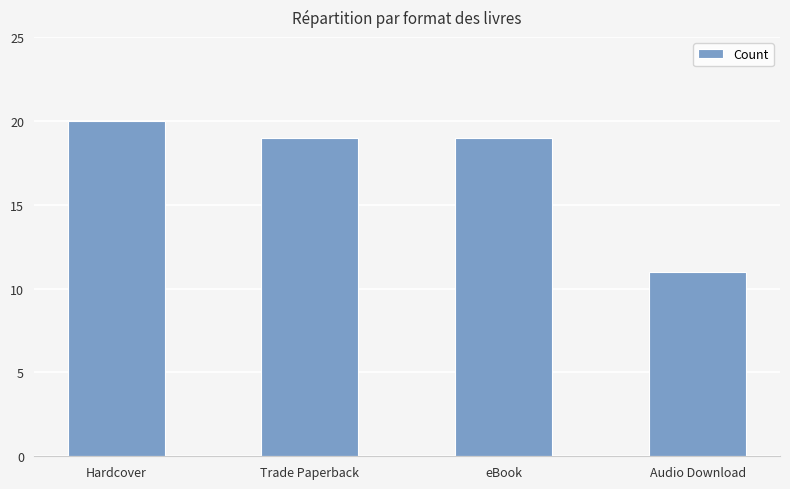

What is the label of the 3rd bar from the right?

Trade Paperback